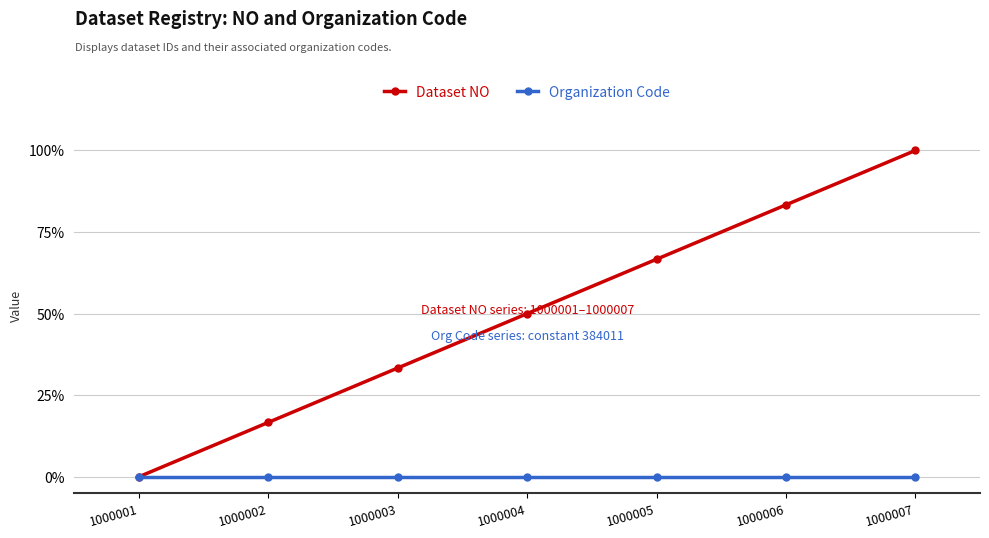

What is the difference between the maximum and minimum values in the Dataset NO series?

1.0